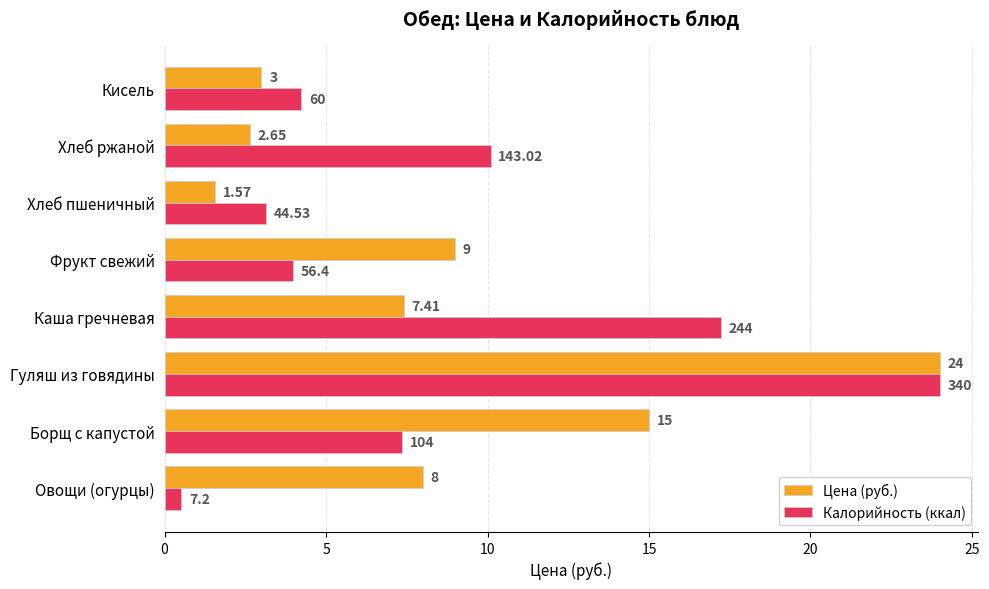

List the labels in order of Калорийность (ккал) value, smallest first.

Овощи (огурцы), Хлеб пшеничный, Фрукт свежий, Кисель, Борщ с капустой, Хлеб ржаной, Каша гречневая, Гуляш из говядины